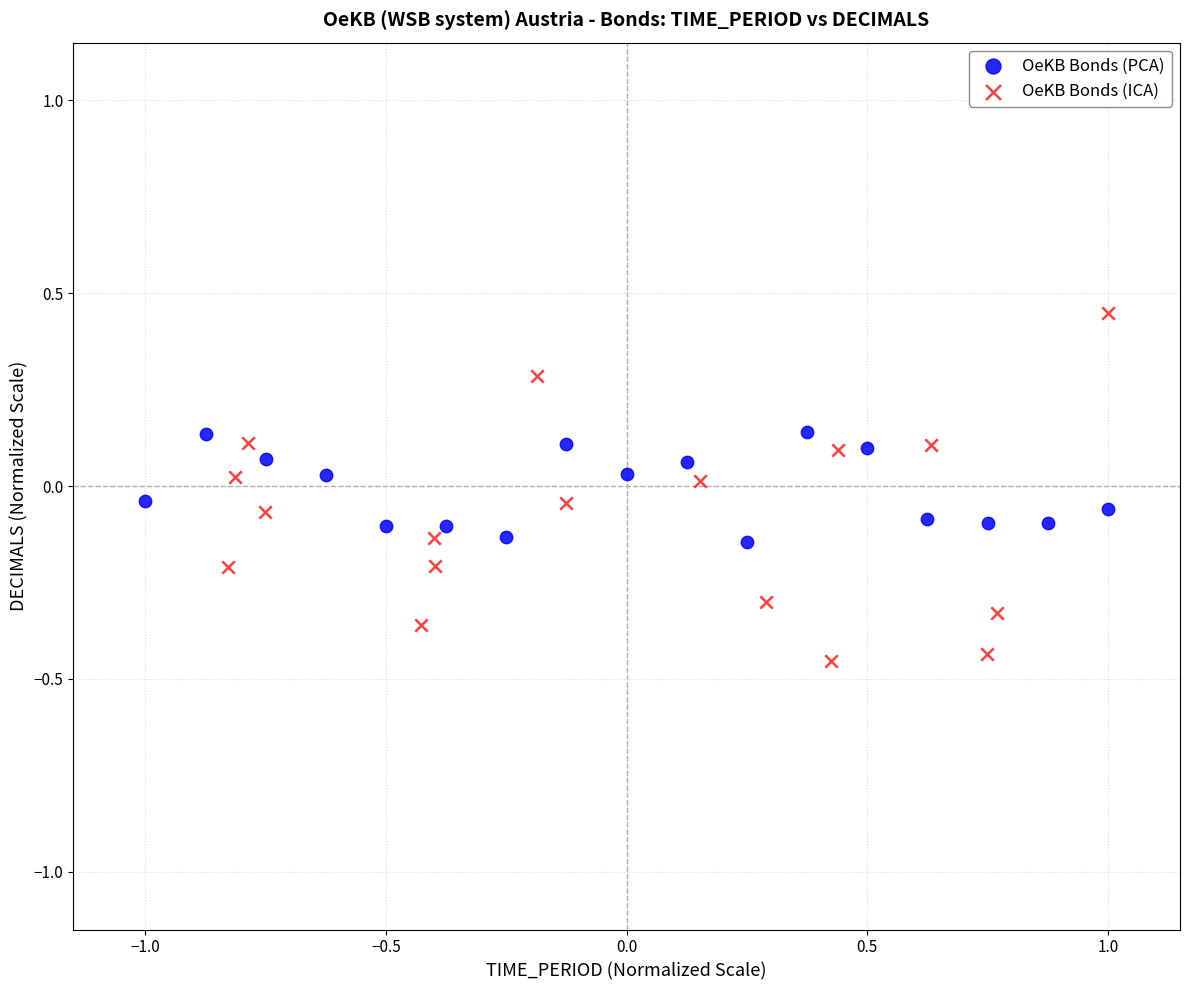

Which series contains the lowest Y value?

OeKB Bonds (ICA)